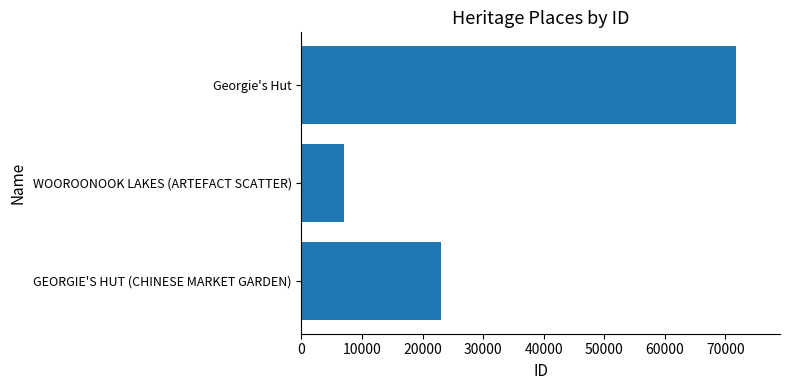

What value does the data have at GEORGIE'S HUT (CHINESE MARKET GARDEN), to the nearest 10?

23000